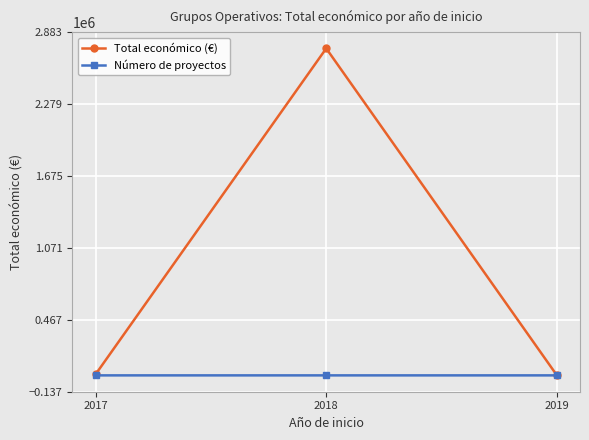

What is the greatest value displayed?

2746178